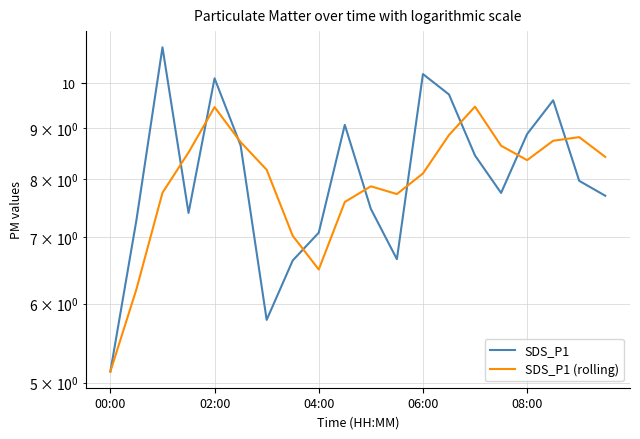

List the series in order of their overall mean, lowest first.

SDS_P1 (rolling), SDS_P1